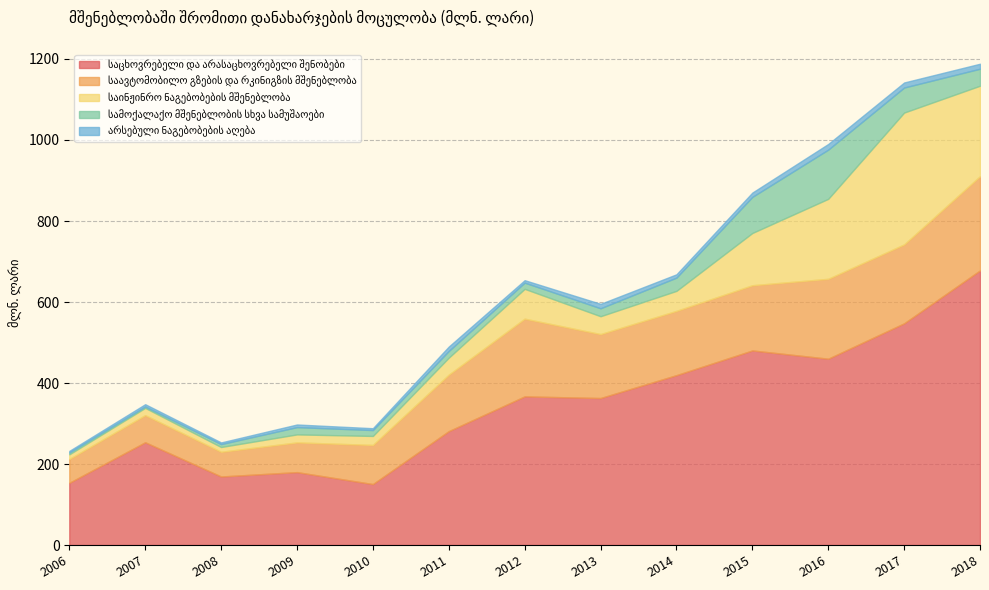

What are all the series names shown in the legend?

საცხოვრებელი და არასაცხოვრებელი შენობები, საავტომობილო გზების და რკინიგზის მშენებლობა, საინჟინრო ნაგებობების მშენებლობა, სამოქალაქო მშენებლობის სხვა სამუშაოები, არსებული ნაგებობების აღება